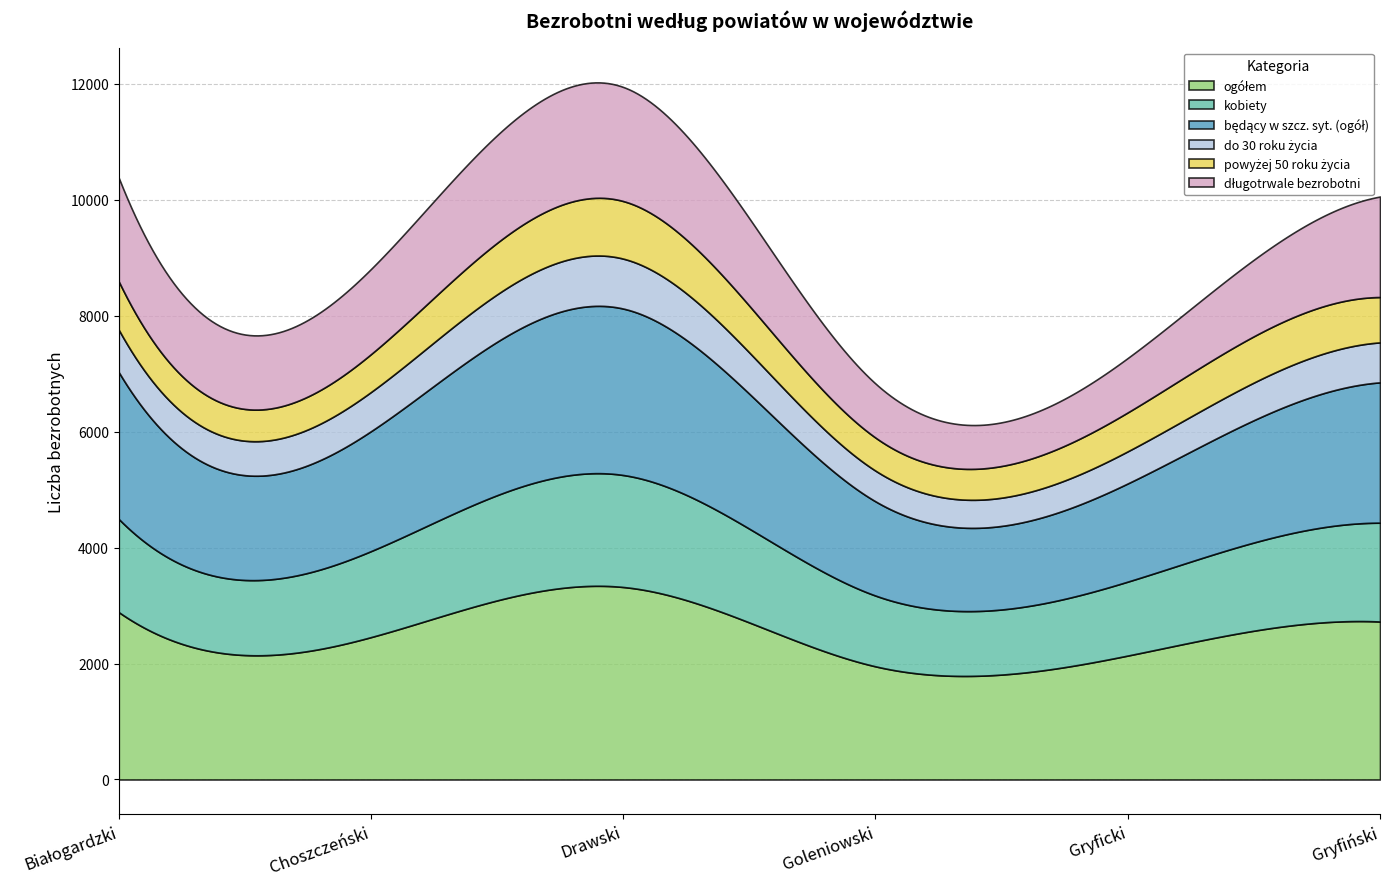

Rank the series at Goleniowski from highest to lowest value.

ogółem, będący w szcz. syt. (ogół), kobiety, długotrwale bezrobotni, powyżej 50 roku życia, do 30 roku życia